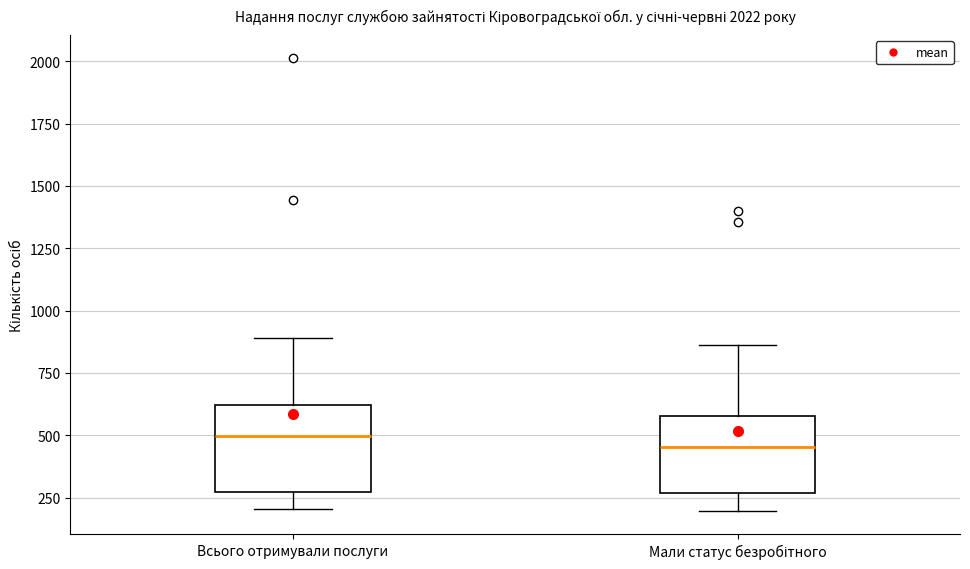

Reading left to right, read every box against the y-axis: the position of its median line, the range the box covers, and the ends of its whiskers. The values are not printed on the chart, so give them approximately, as read against the axis.

Всього отримували послуги: median 500, box 250 to 600, whiskers 200 to 900
Мали статус безробітного: median 450, box 250 to 600, whiskers 200 to 850